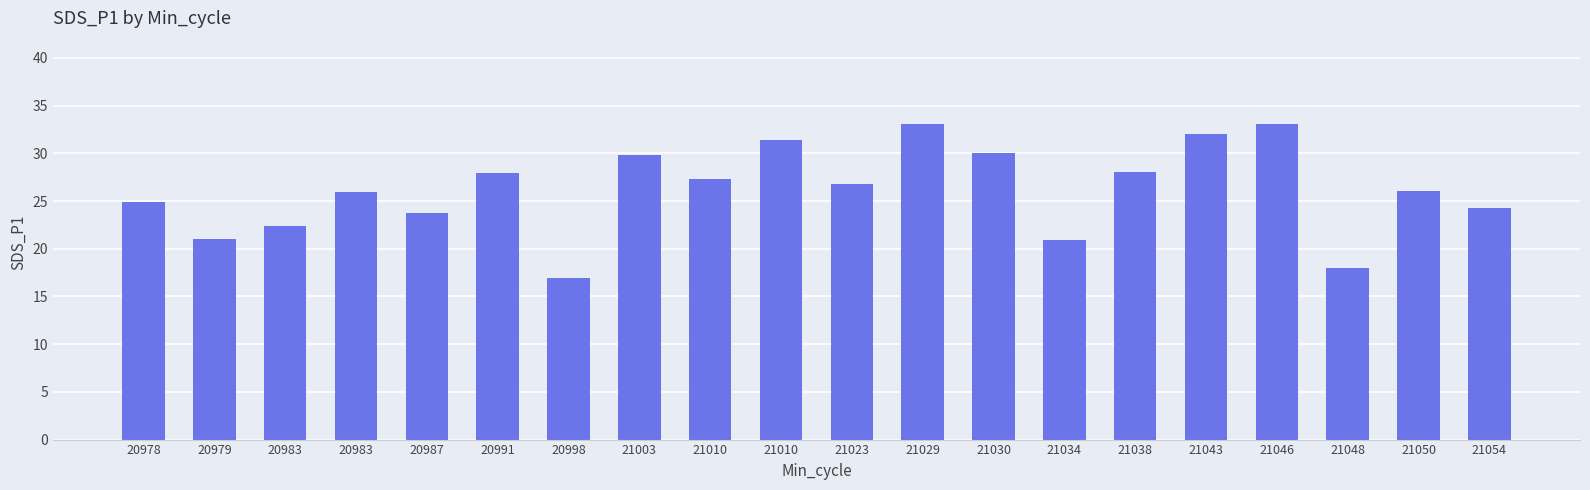

How many bars are there in total?

20